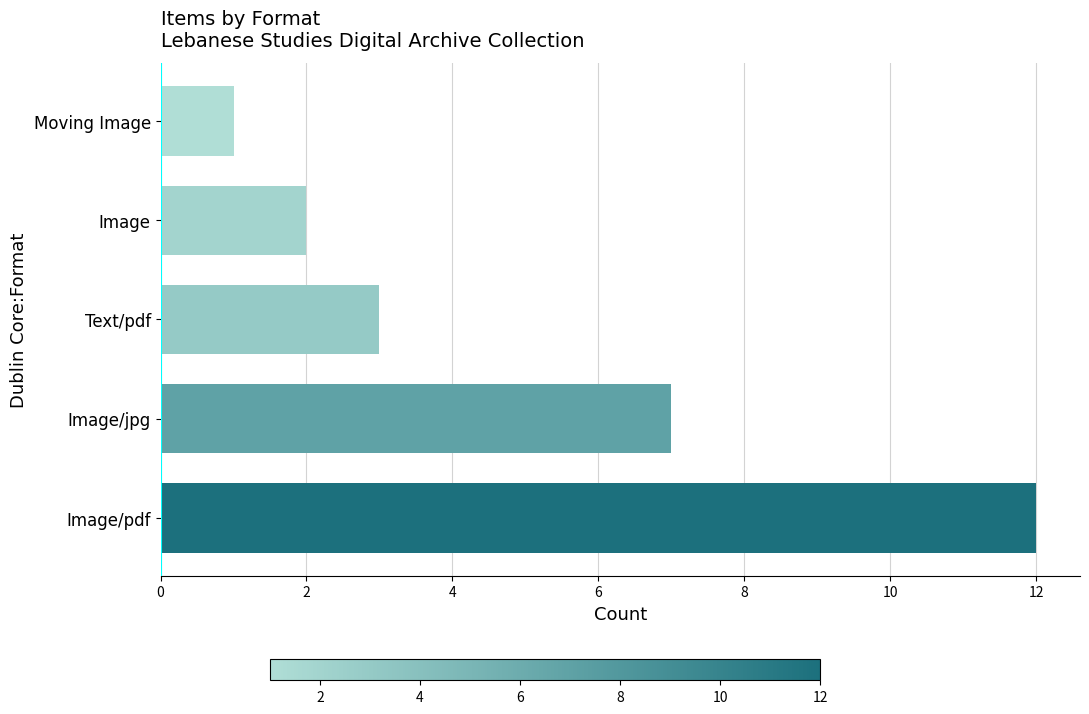

The chart shows a value of 3 at Image. True or false?

False